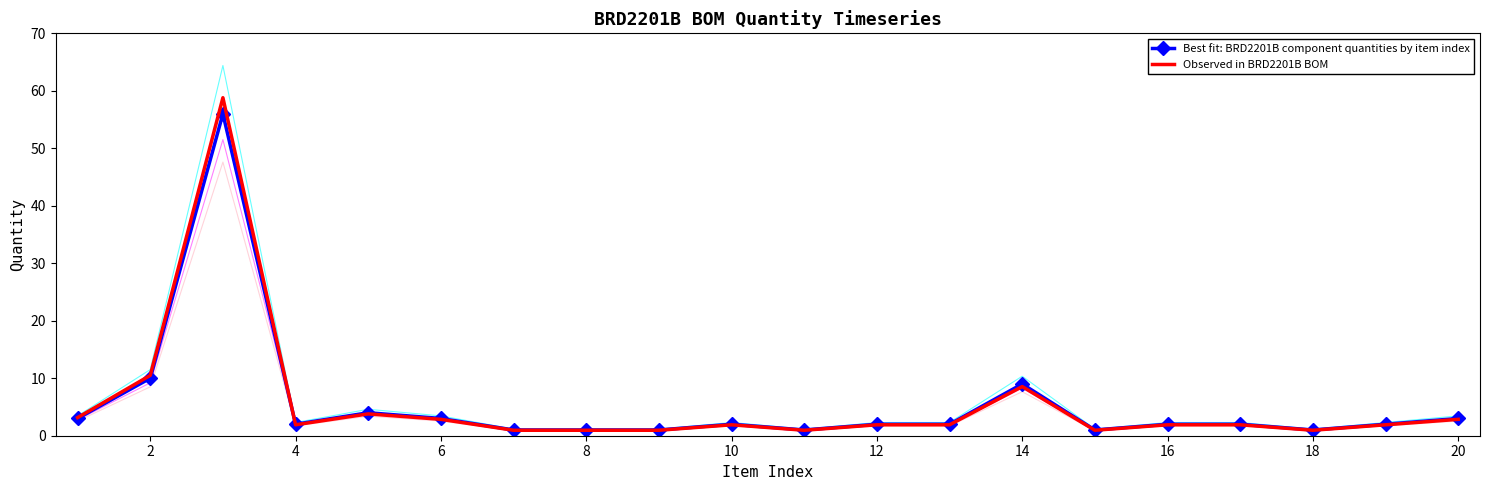

Rank the series by their maximum value, from highest to lowest.

Observed in BRD2201B BOM, Best fit: BRD2201B component quantities by item index